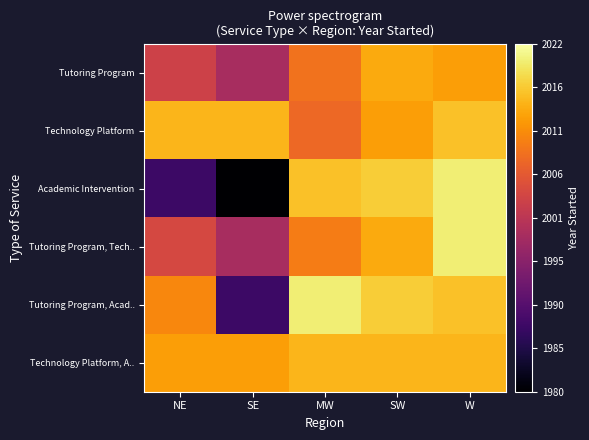

Between W and SE, which is larger?

W